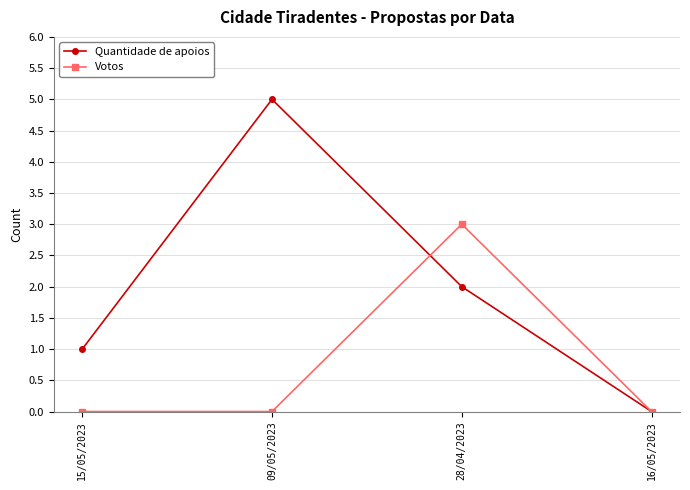

Is it true that Votos equals 4 at 28/04/2023?

False